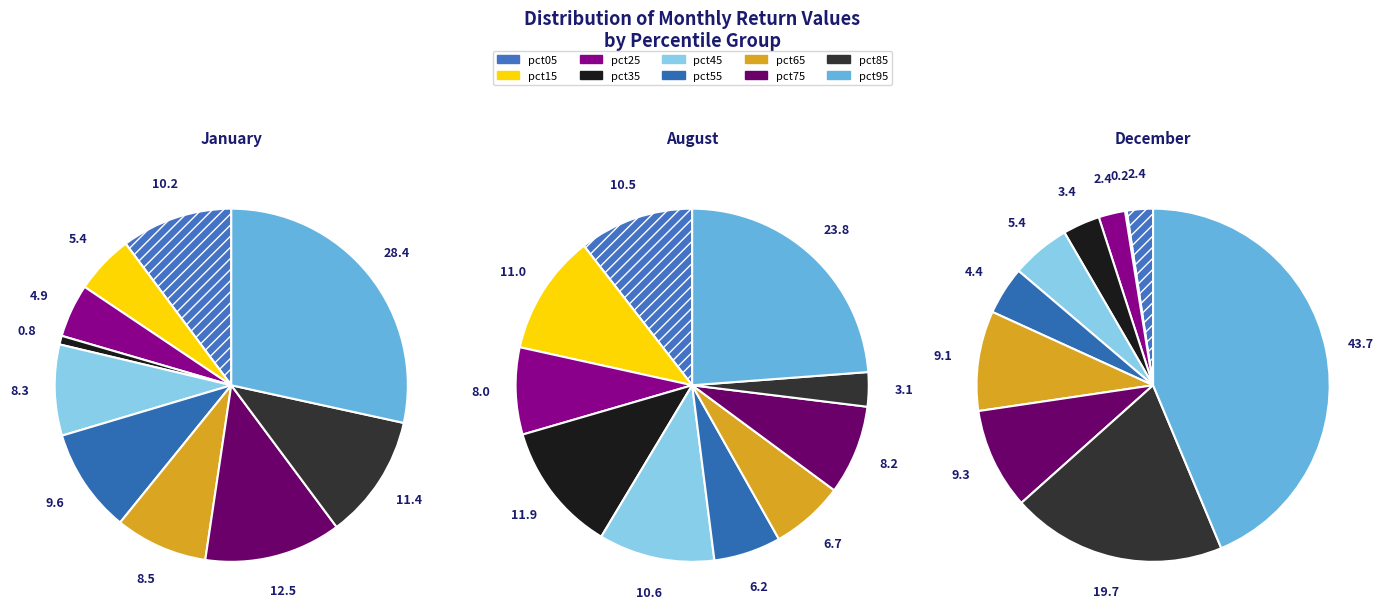

Is pct85 the majority of the pie?

No